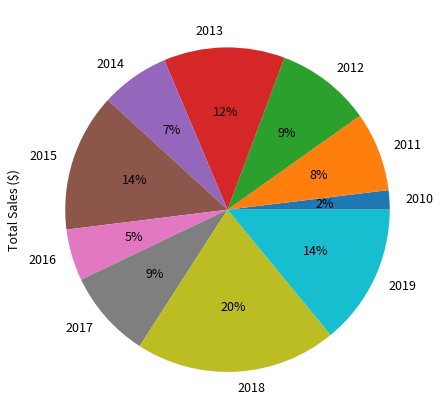

What percentage is the 2013 slice, to the nearest percent?

12%